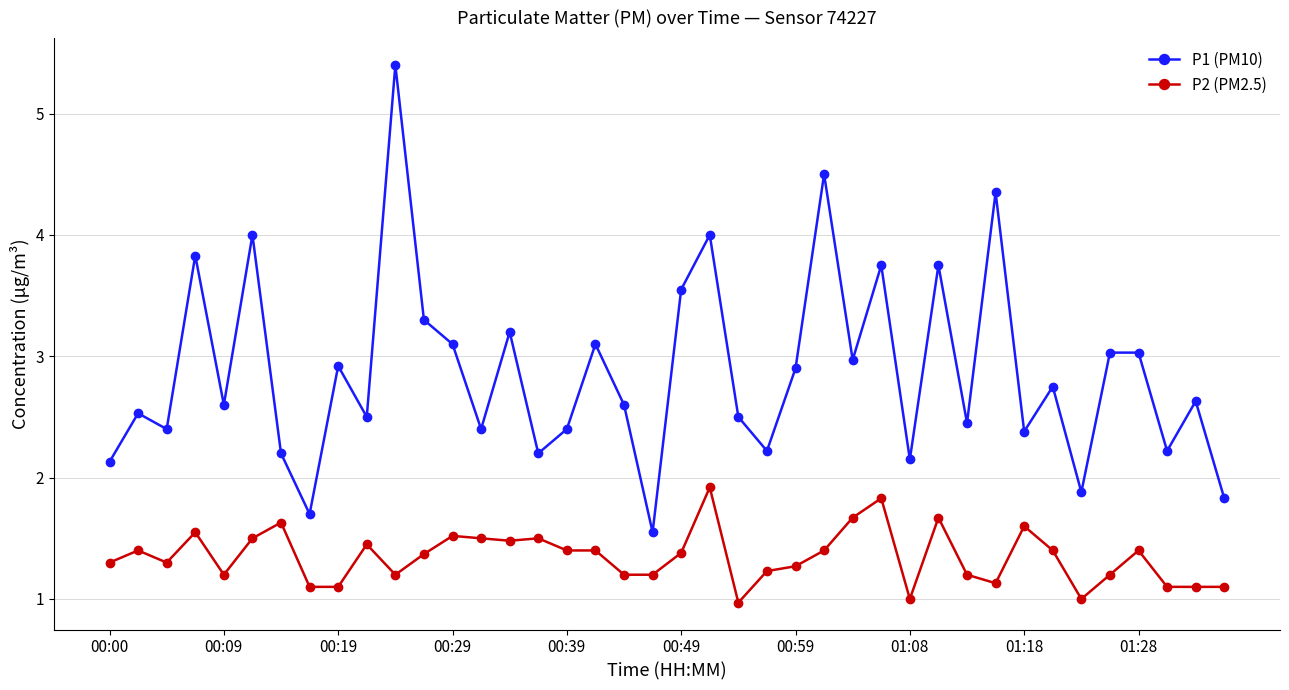

Which series has the largest range (max minus min)?

P1 (PM10)